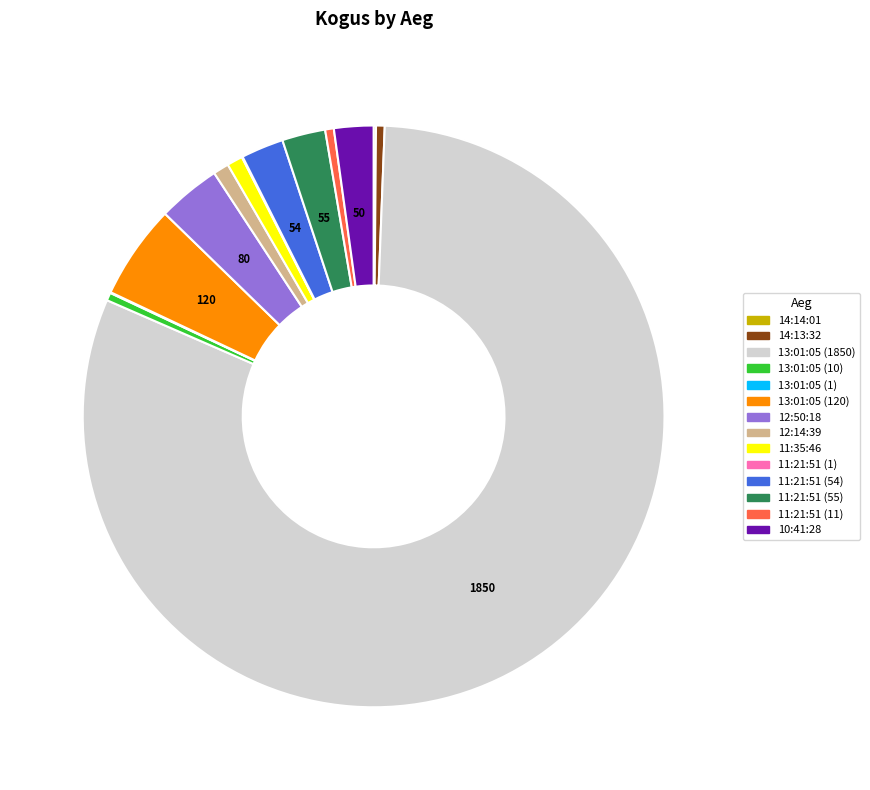

Combined, do 11:21:51 (54) and 11:21:51 (11) account for over 50%?

No